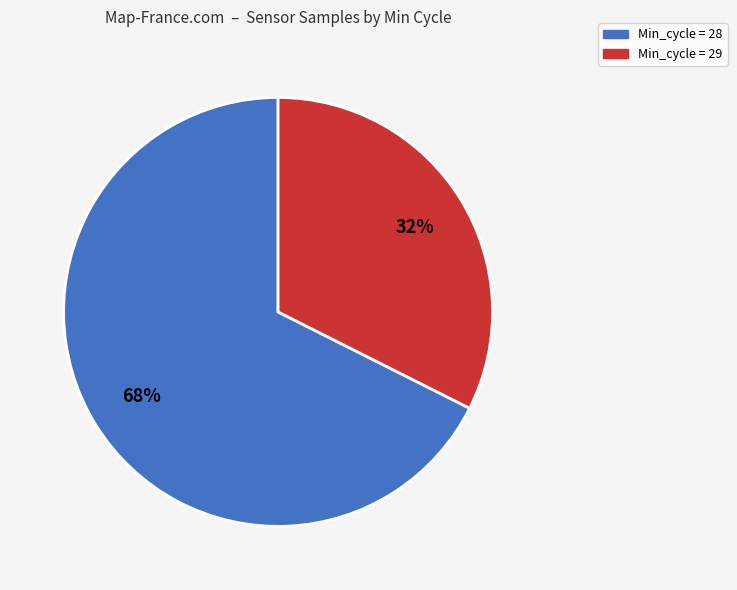

Rank the categories by value from lowest to highest.

Min_cycle = 29, Min_cycle = 28